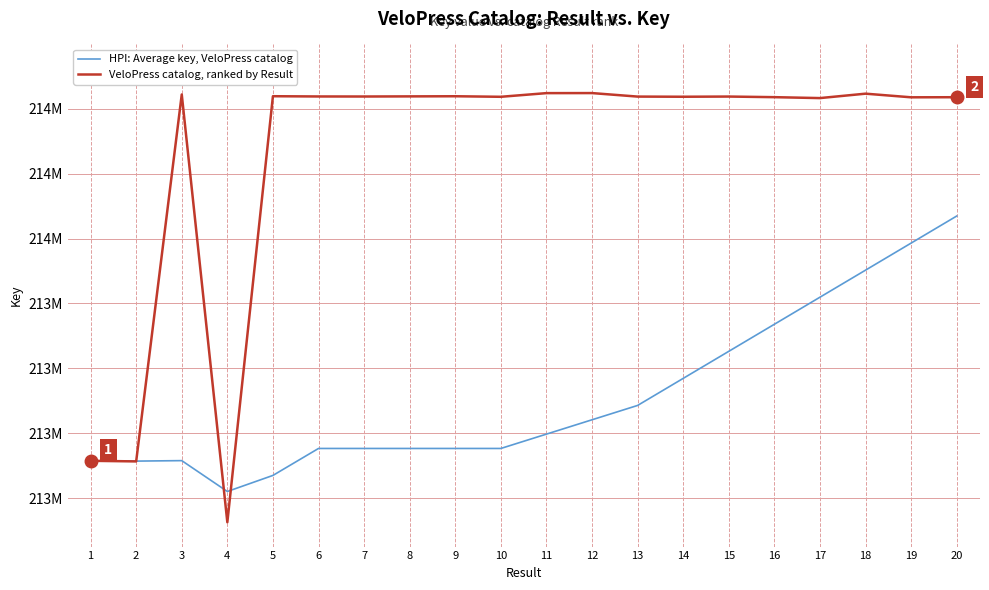

Which has a higher value, 3 or 15?

15